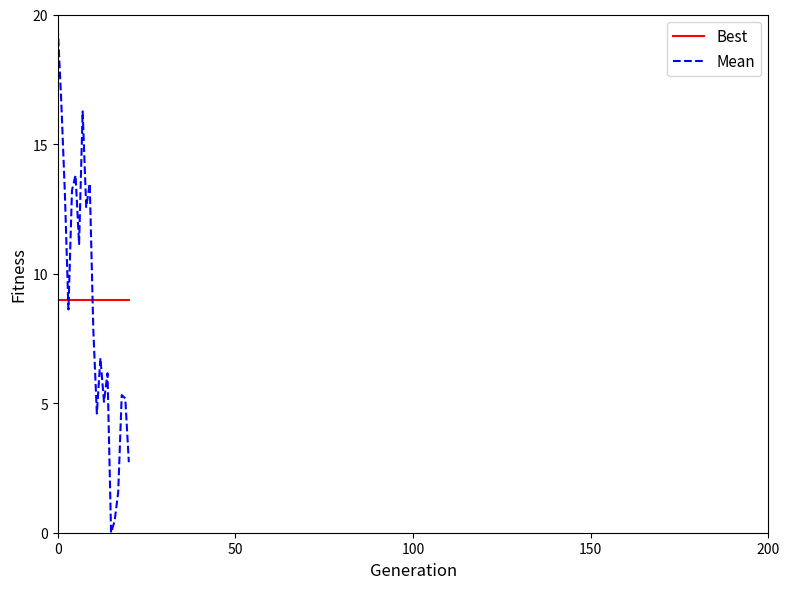

True or false: Best and Mean cross at least once.

True